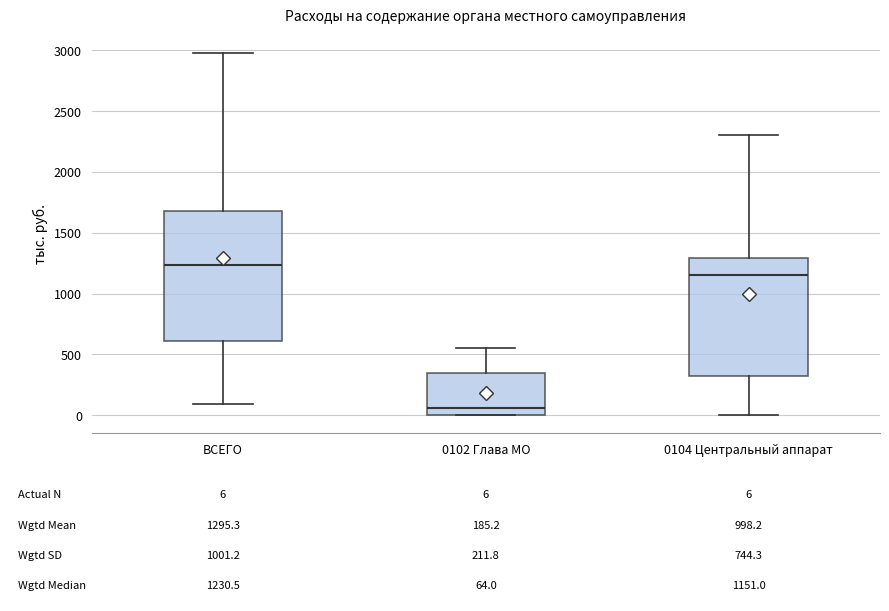

Which box is the tallest, from its lower edge to its upper edge?

ВСЕГО